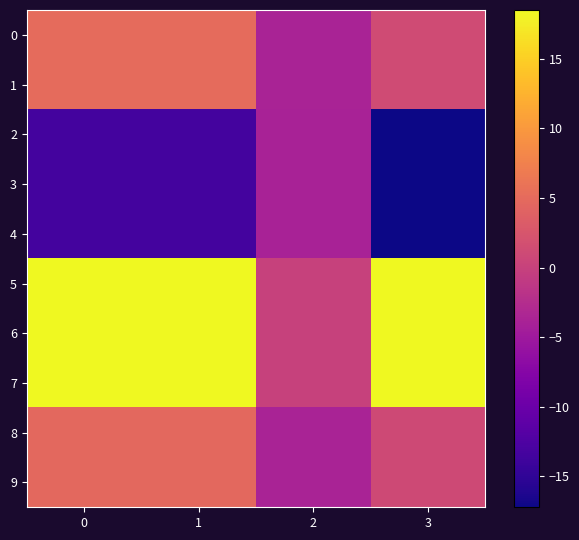

Rank the series at 1 from lowest to highest value.

2, 3, 4, 8, 9, 0, 1, 5, 6, 7